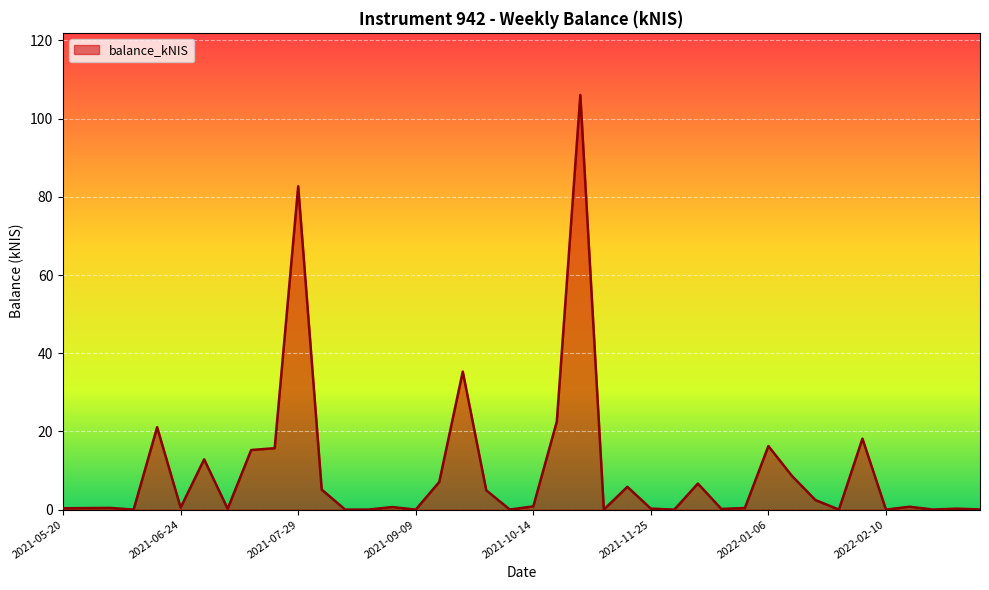

What is the greatest value displayed?

106.0